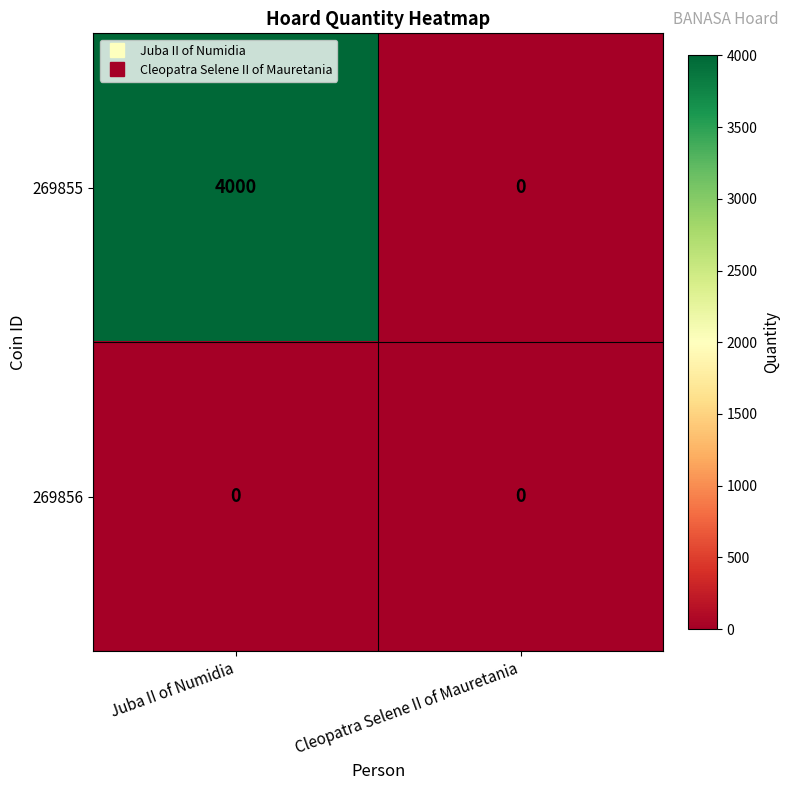

What is the difference between the maximum and minimum values in the 269855 series?

4000